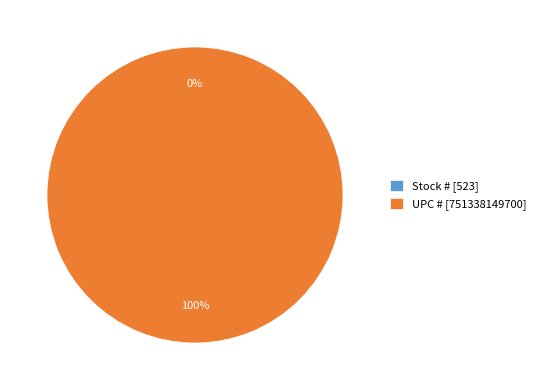

Which slice is the largest?

UPC #